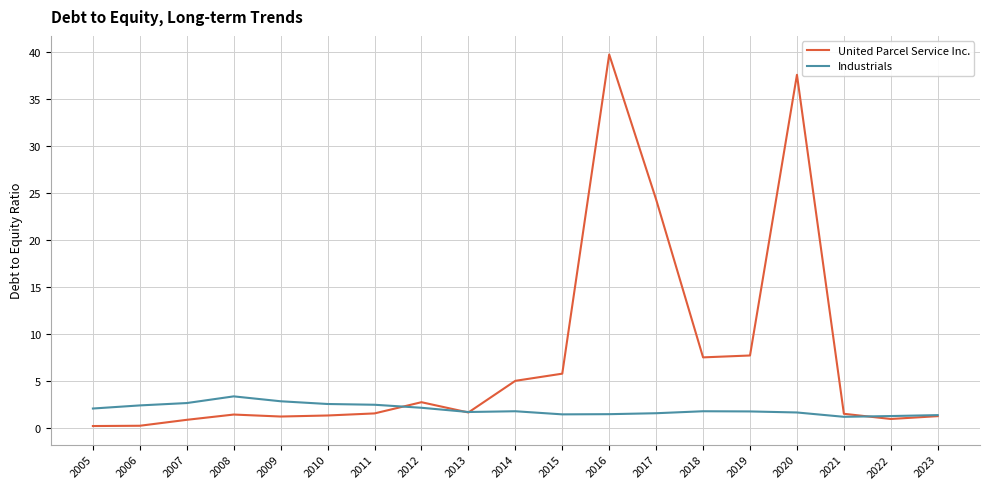

What is the sum of the United Parcel Service Inc. values at 2020 and 2011?

39.1